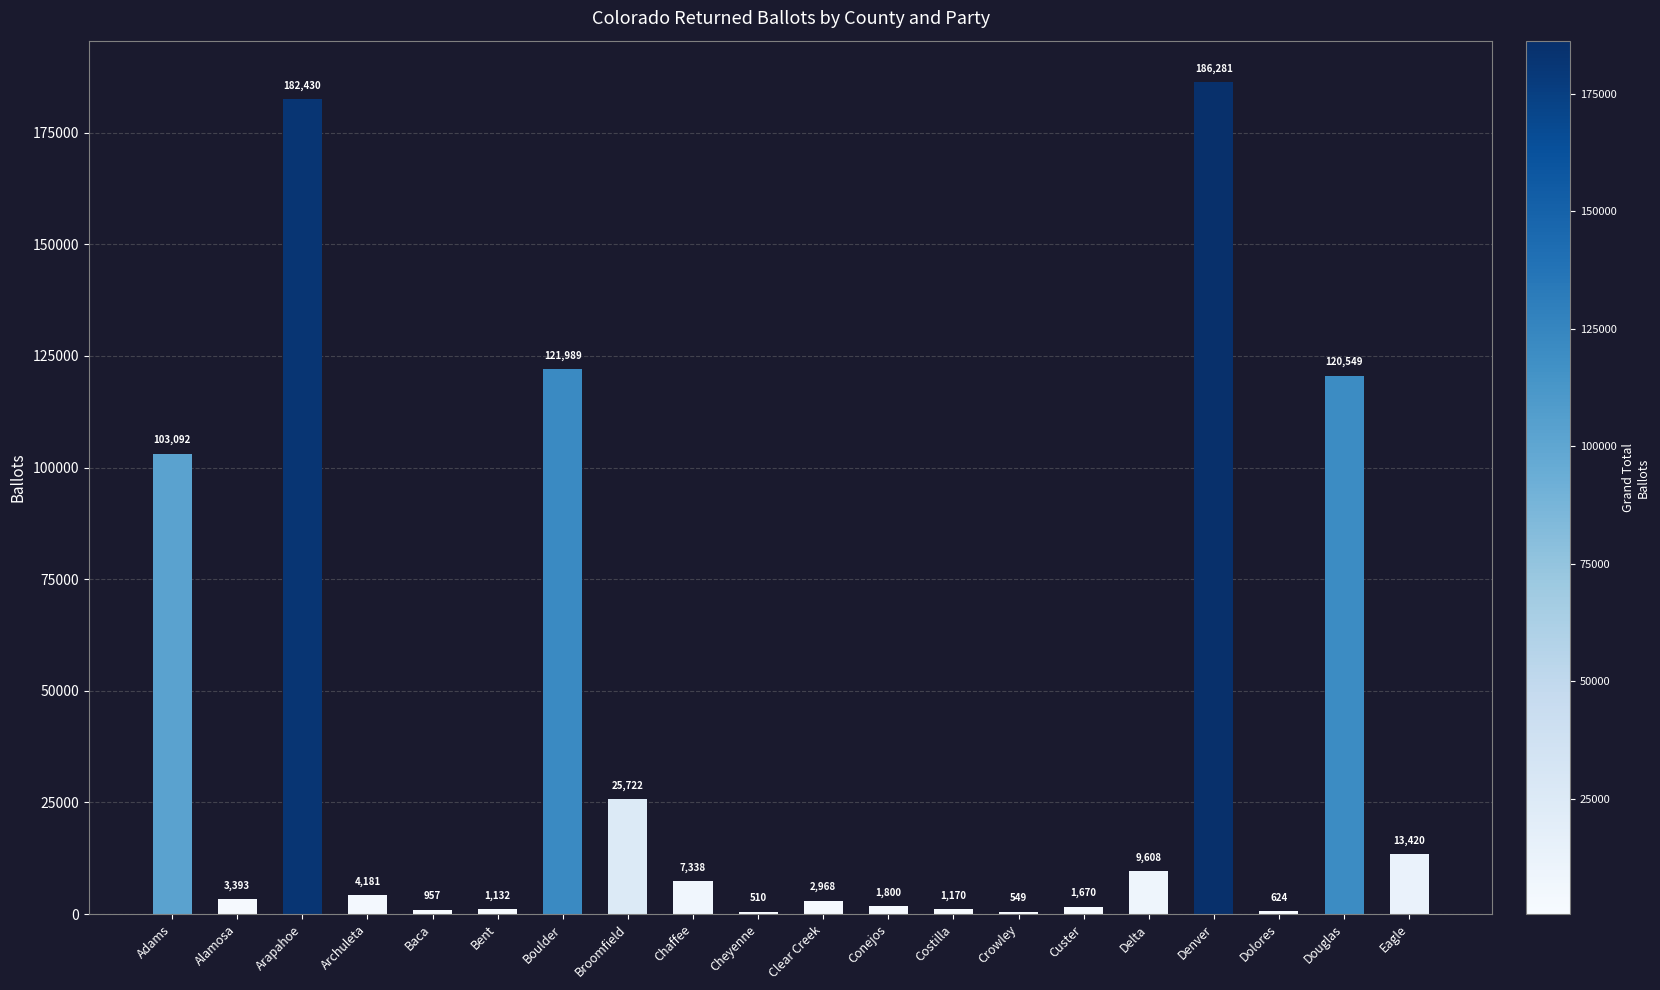

What is the sum of the values at Delta and Archuleta?

13789